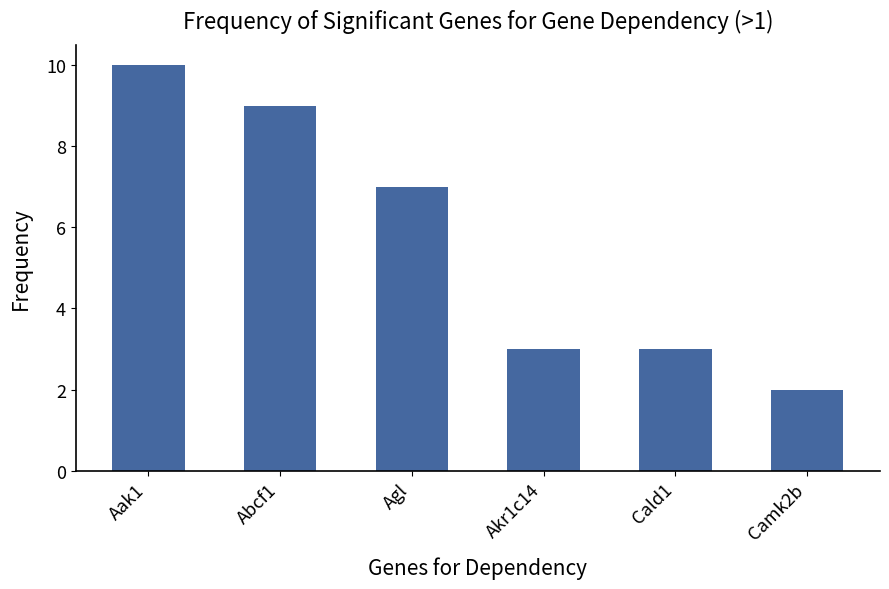

What is the sum of the values at Abcf1 and Aak1?

19